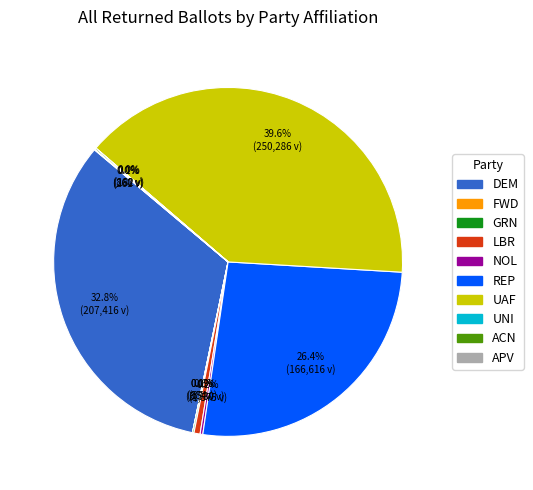

What percentage is the UAF slice, to the nearest percent?

40%